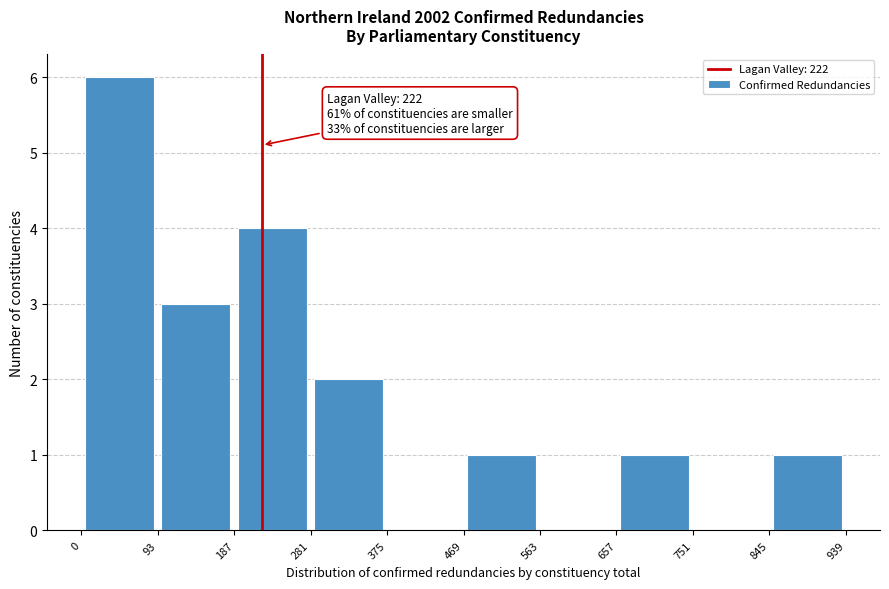

Over which range of the x-axis is the bar tallest?

0 to 93